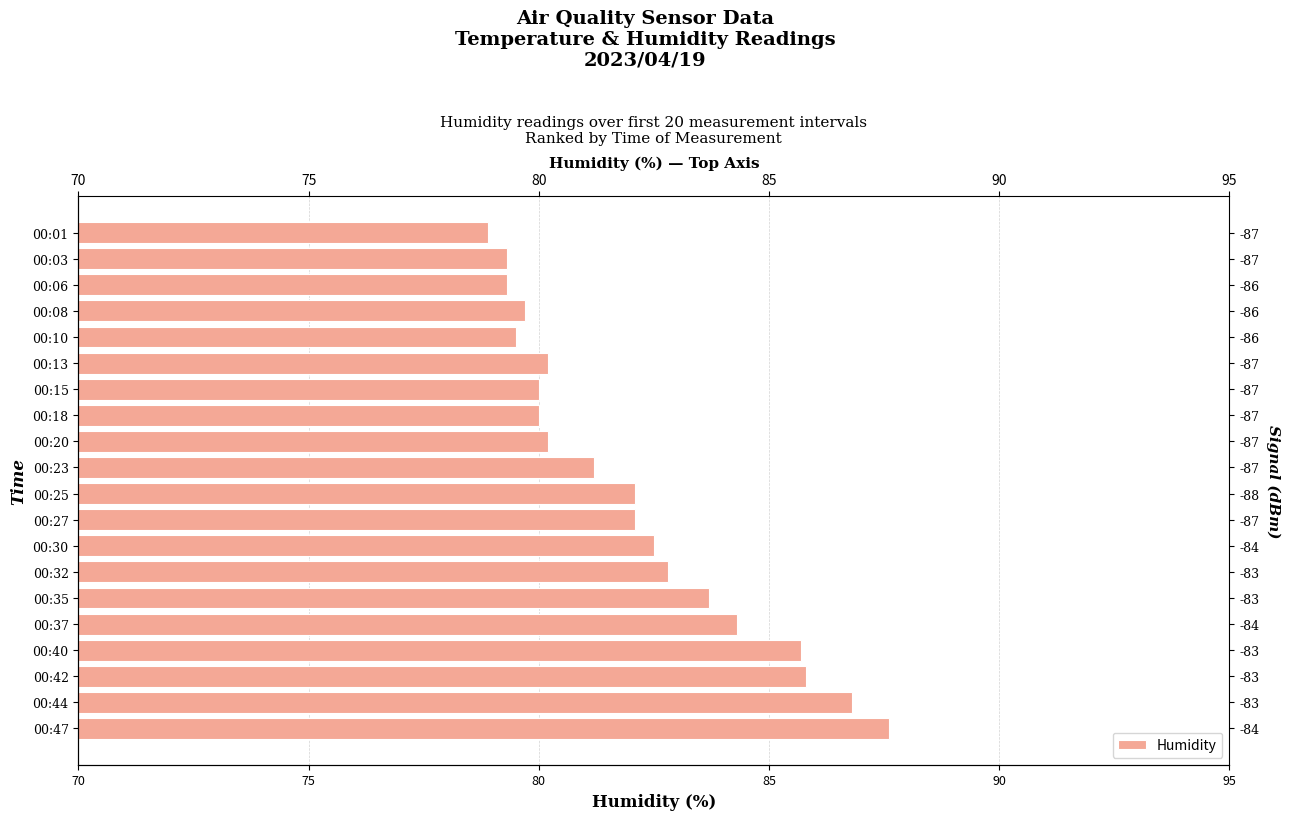

How many values exceed 82?

10